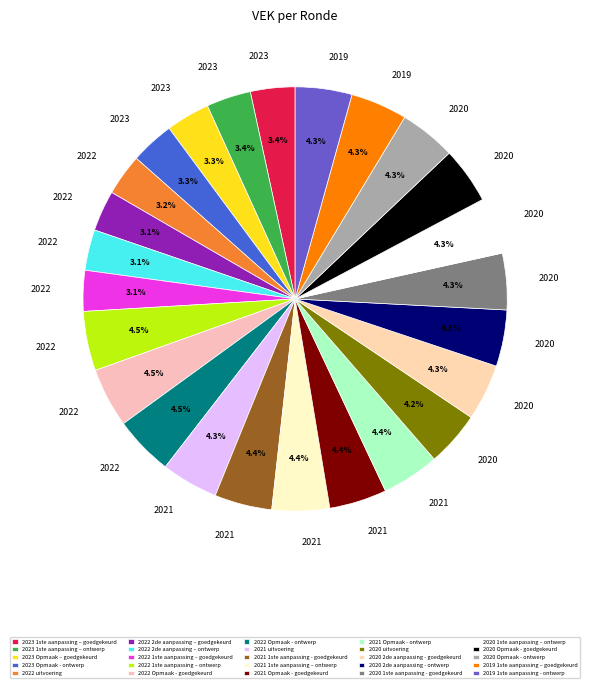

Count the number of slices in the pie.

25